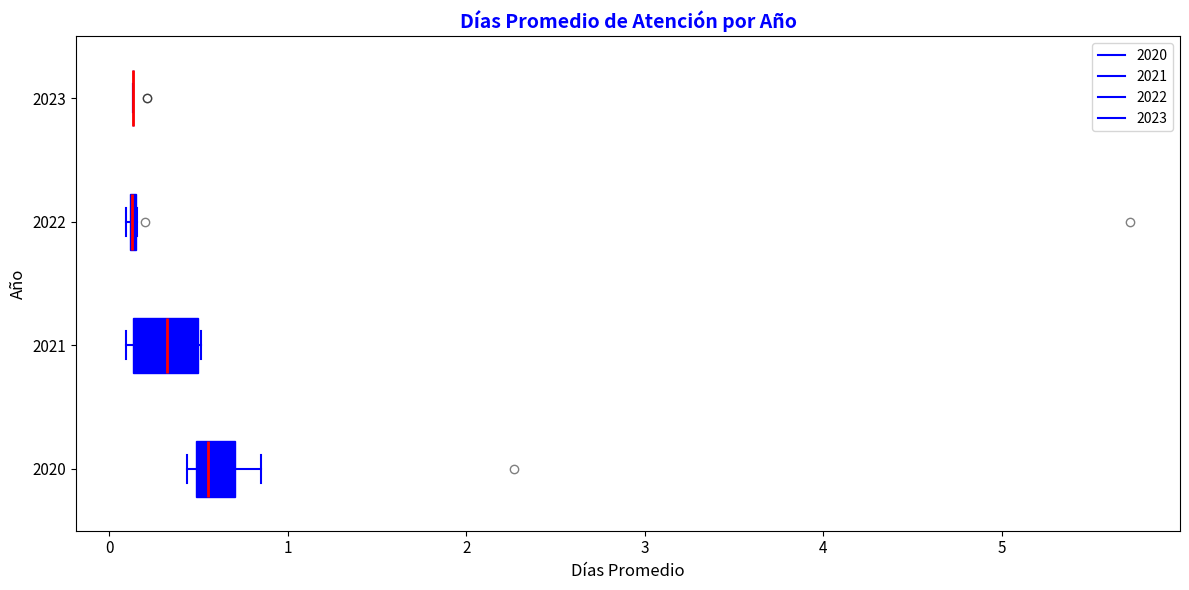

Comparing the boxes themselves (not the whiskers), which one is the widest?

2021